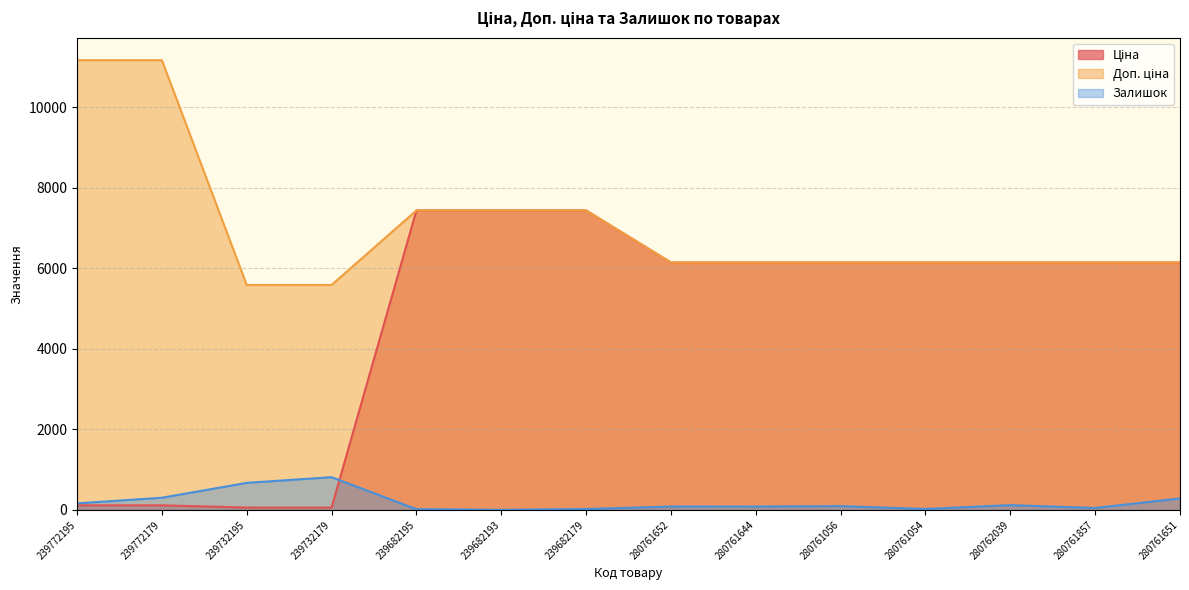

The Залишок series shows 1111.6 at 239732179. True or false?

False